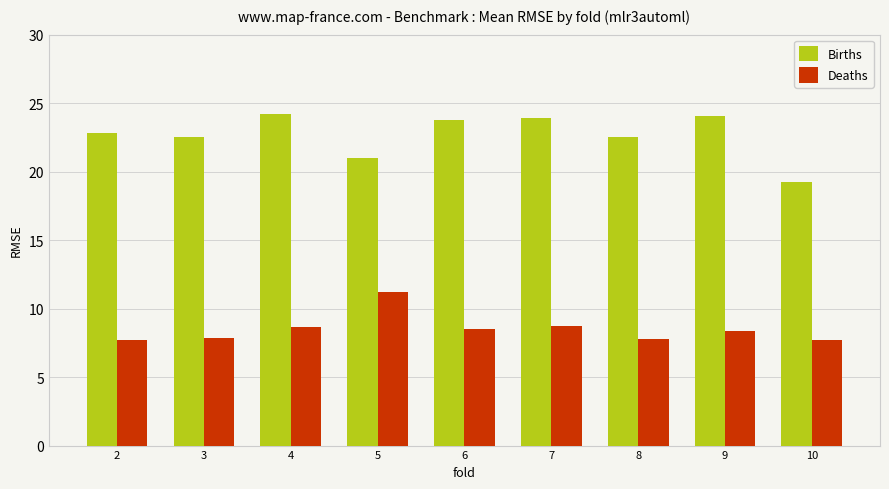

What is the smallest value displayed?

7.7